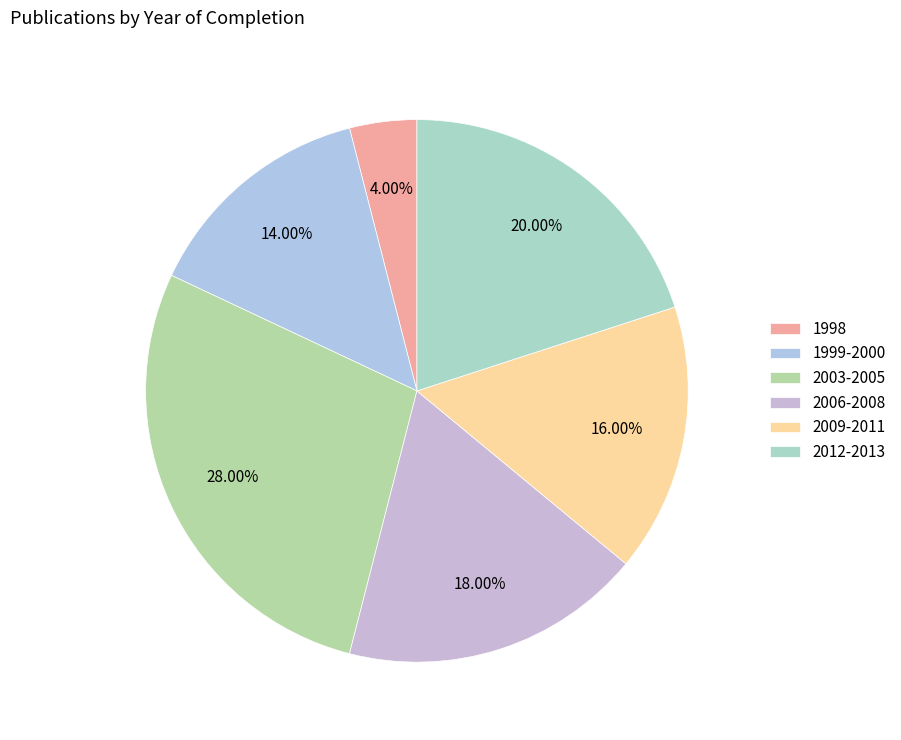

To the nearest percent, what portion does 2006-2008 represent?

18%